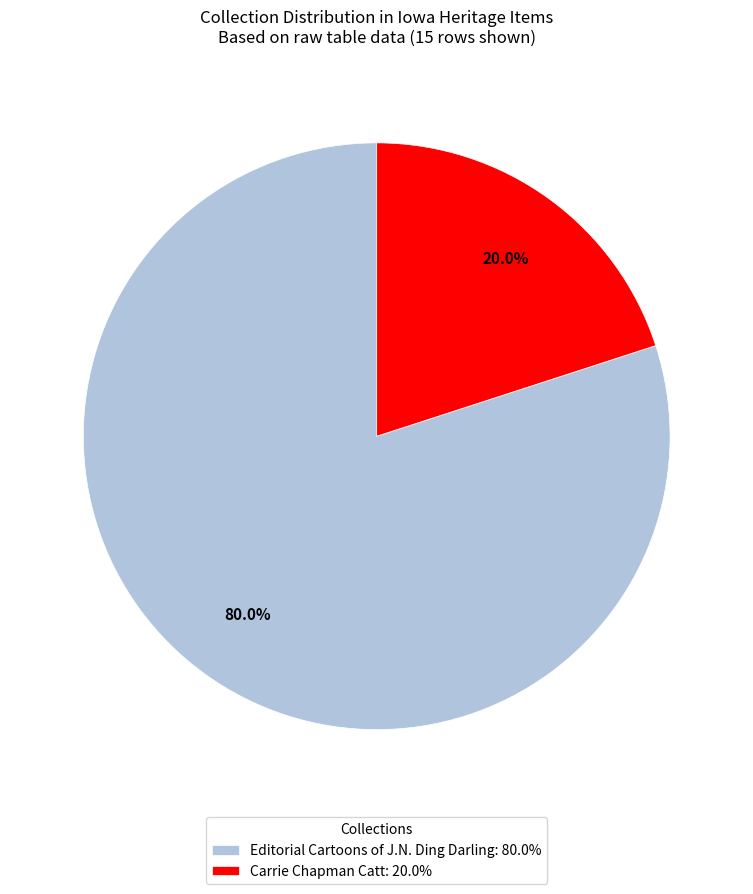

How much of the chart is everything except Editorial Cartoons of J.N. Ding Darling: 80.0%?

20.0%